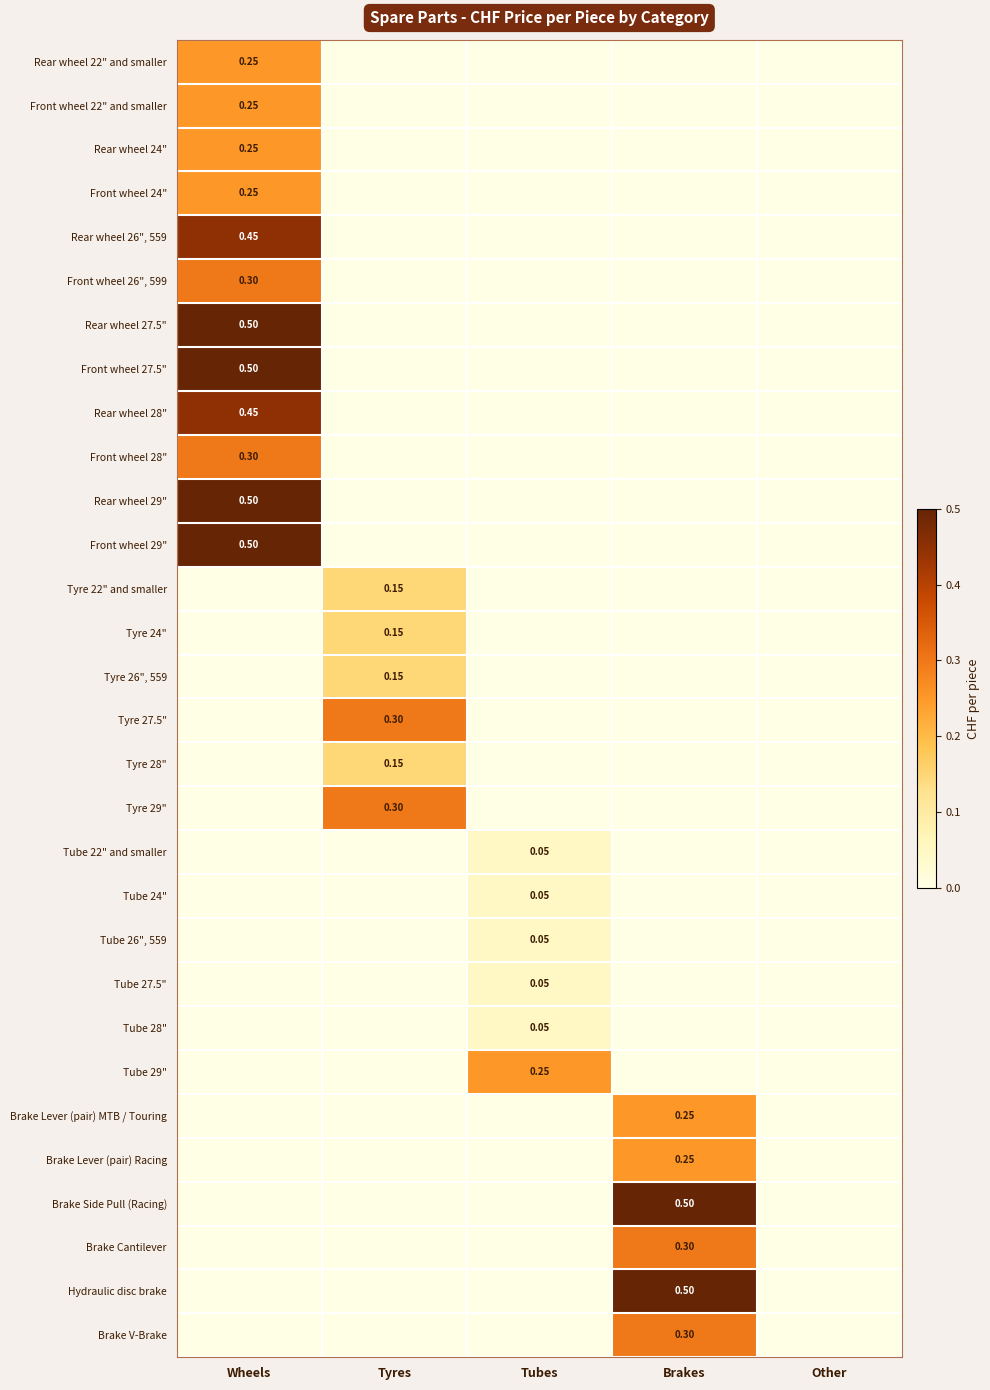

True or false: Tube 28" has a value of 0.0 at Tyres.

True